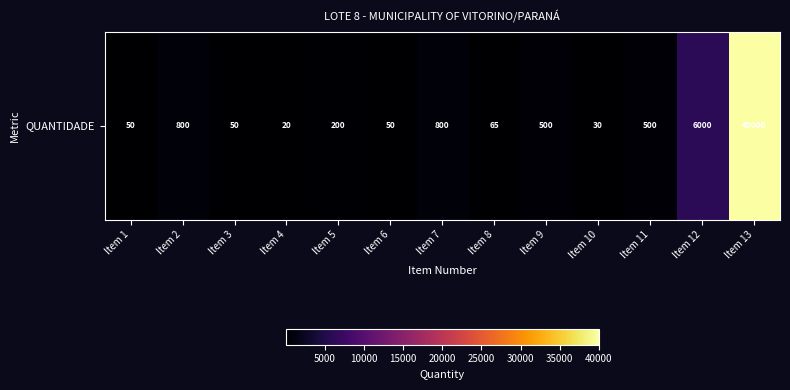

At which label does the data first exceed 200?

Item 2